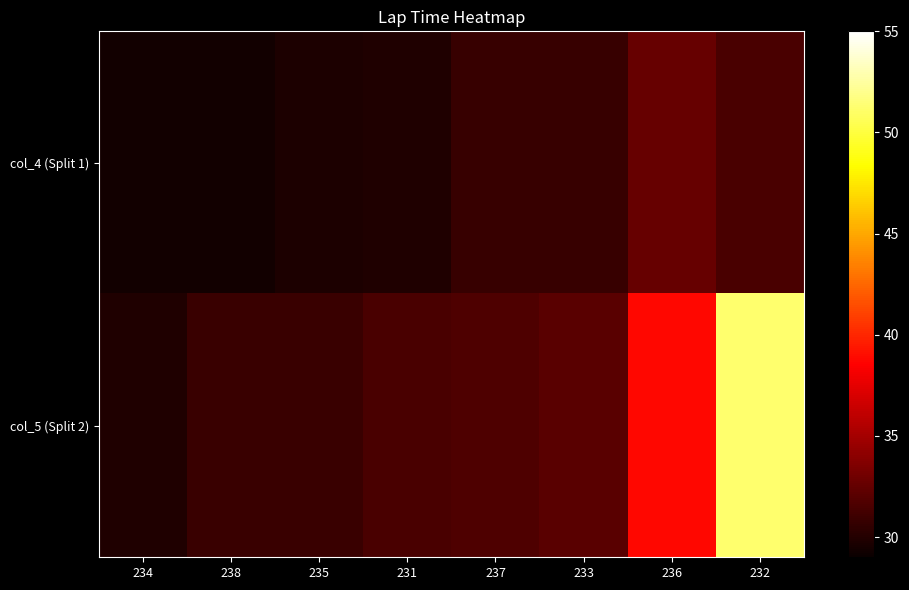

At how many categories does at least one series exceed 47?

1